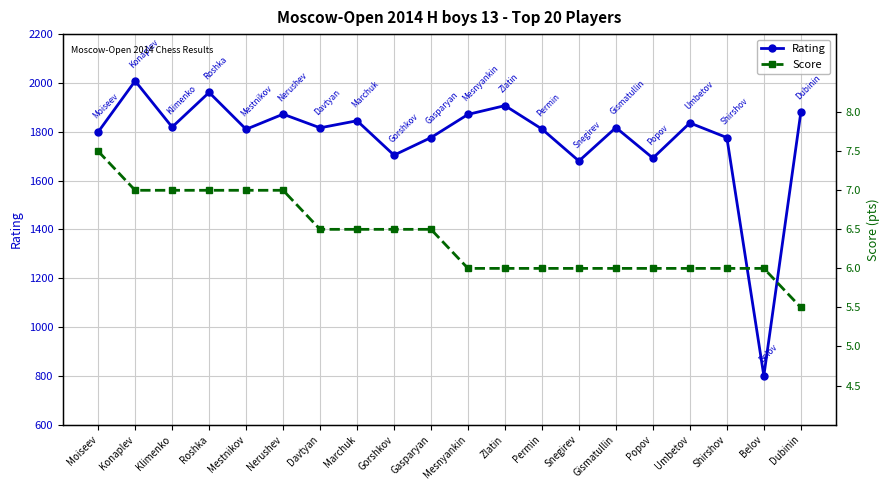

At which category does the chart reach its minimum across all series?

Dubinin